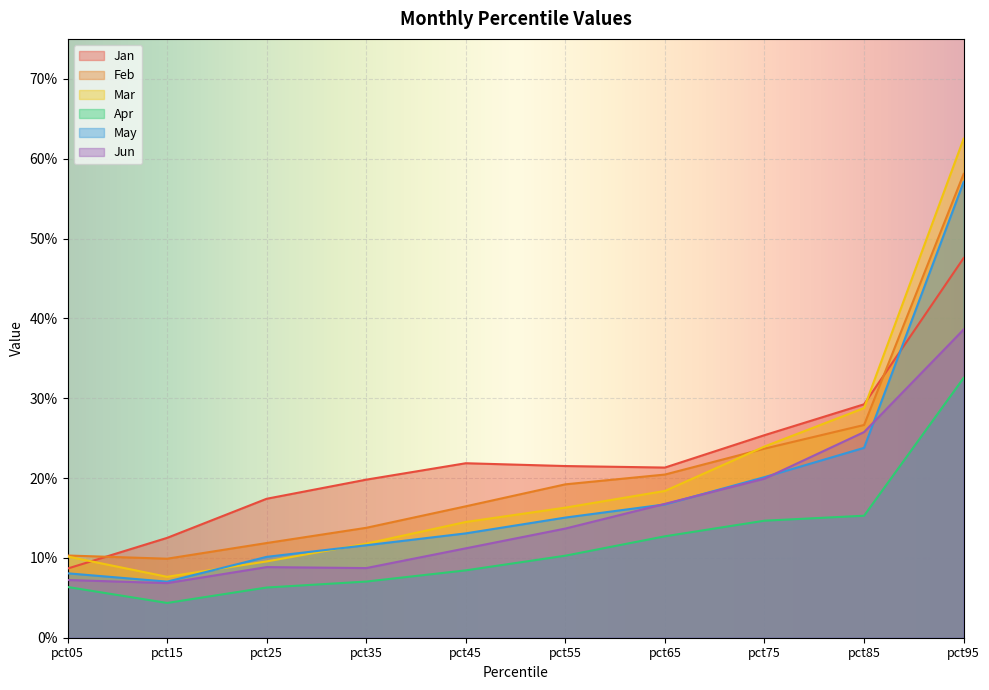

How many interior local peaks does the Jan series have?

1